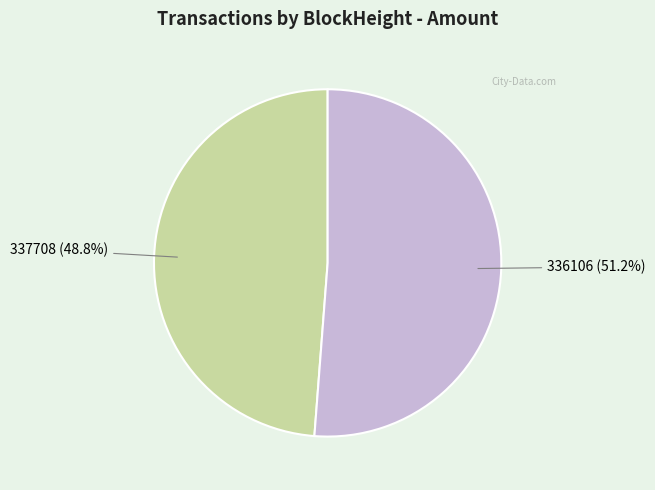

True or false: 337708 accounts for 11% of the total.

False